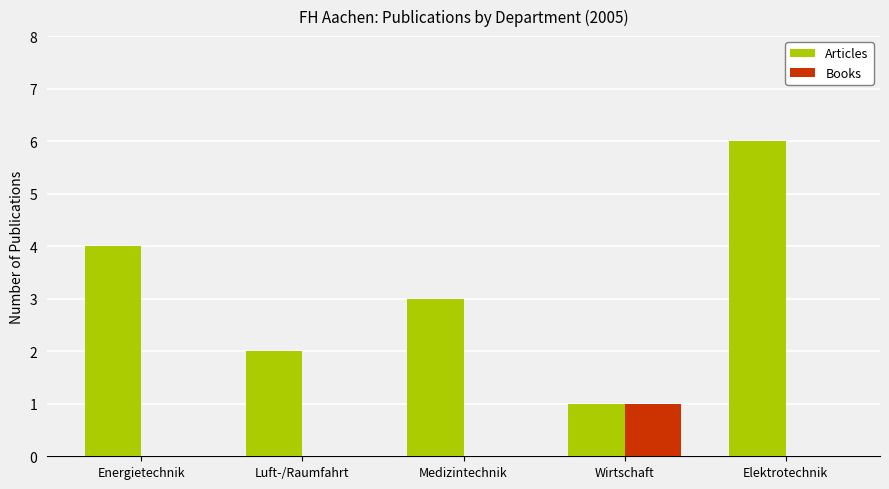

At which category is the sum across all series the highest?

Elektrotechnik